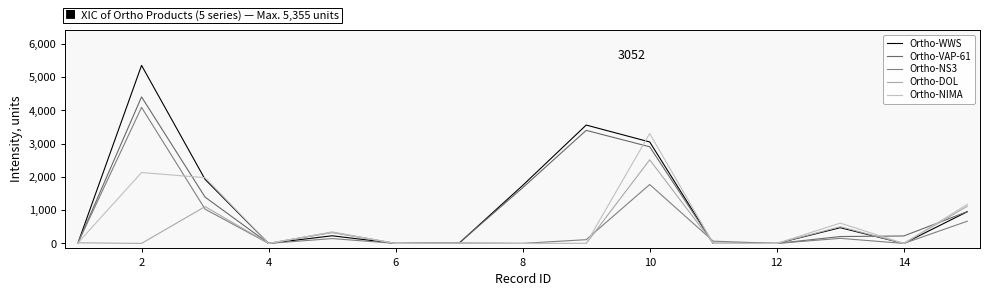

Is this an area chart (filled region under the line)?

No